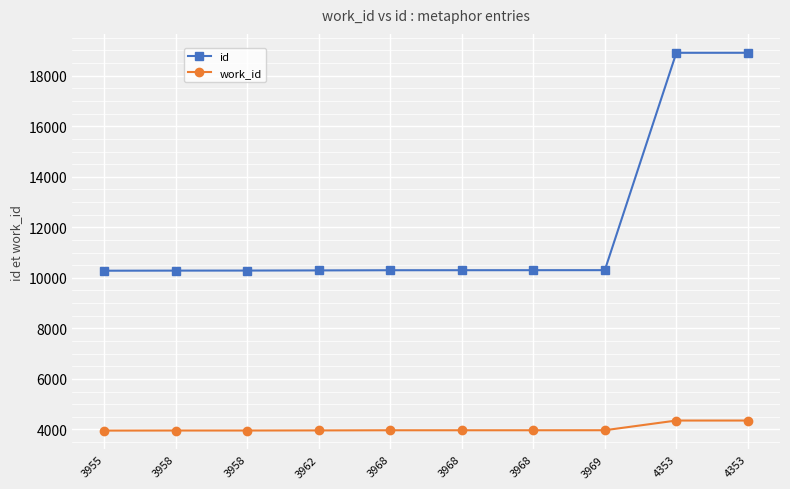

What is the sum of all work_id values?

40412